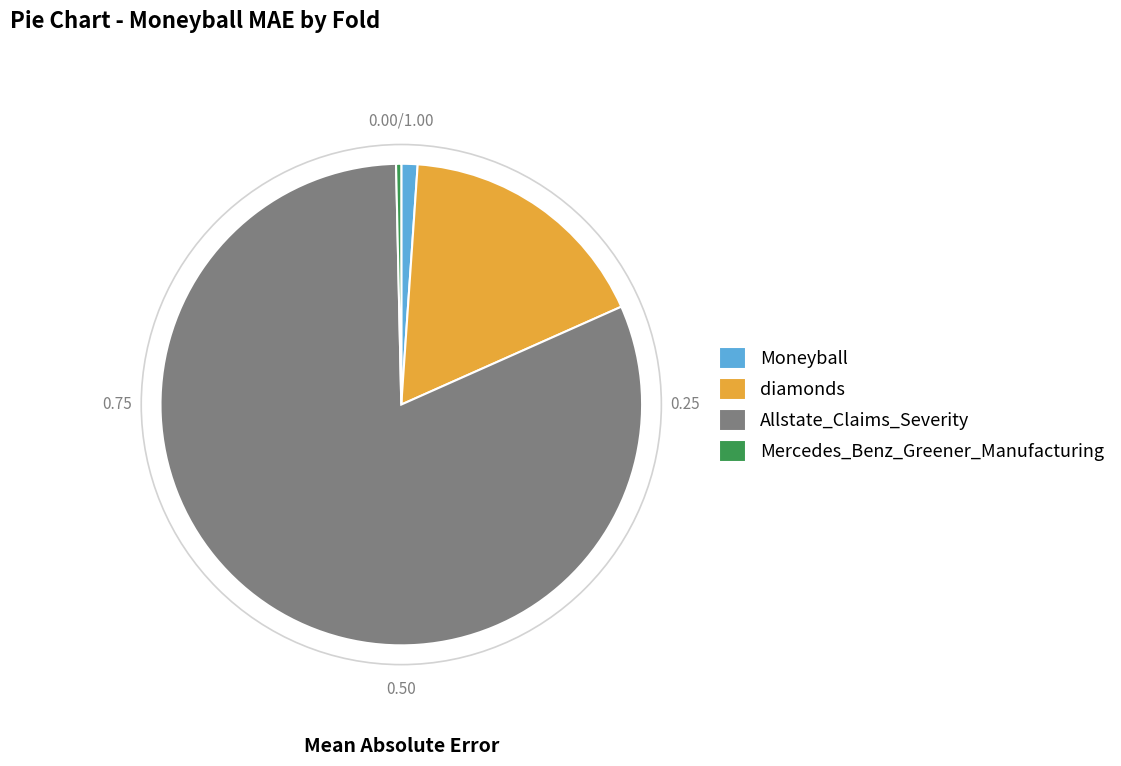

Which has a higher value, Allstate_Claims_Severity or diamonds?

Allstate_Claims_Severity